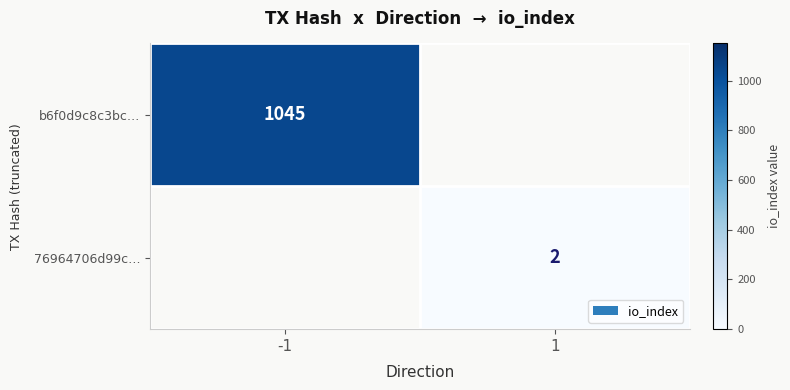

Is it true that b6f0d9c8c3bc… equals 1045 at -1?

True